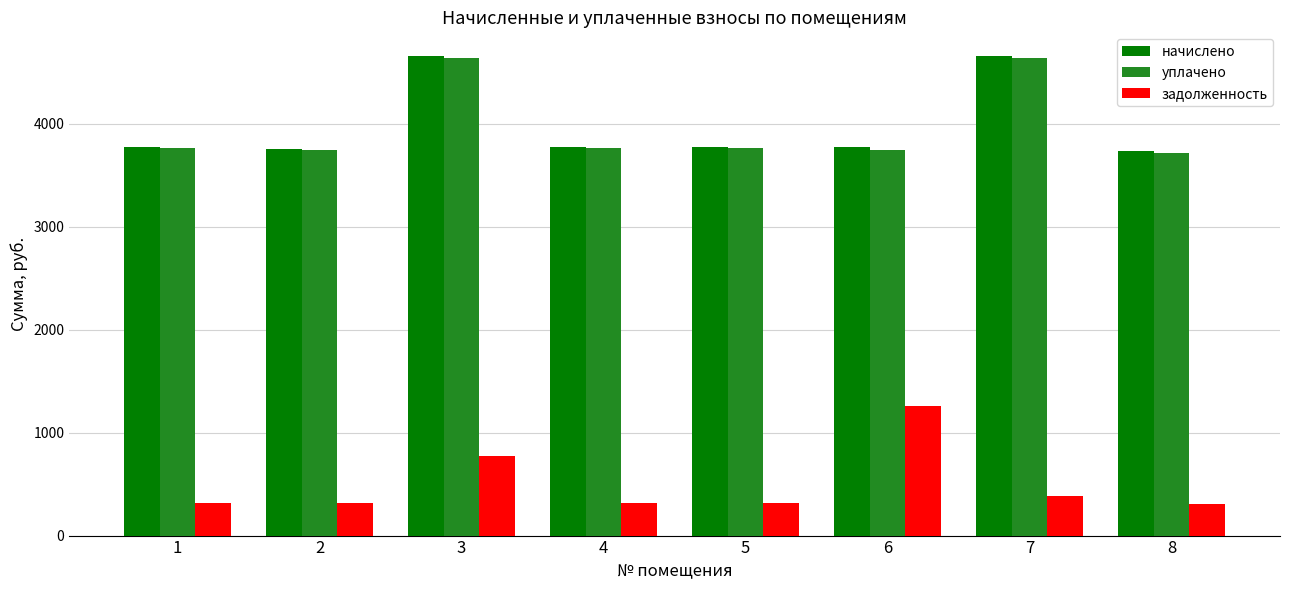

What is the sum of all задолженность values?

3995.4